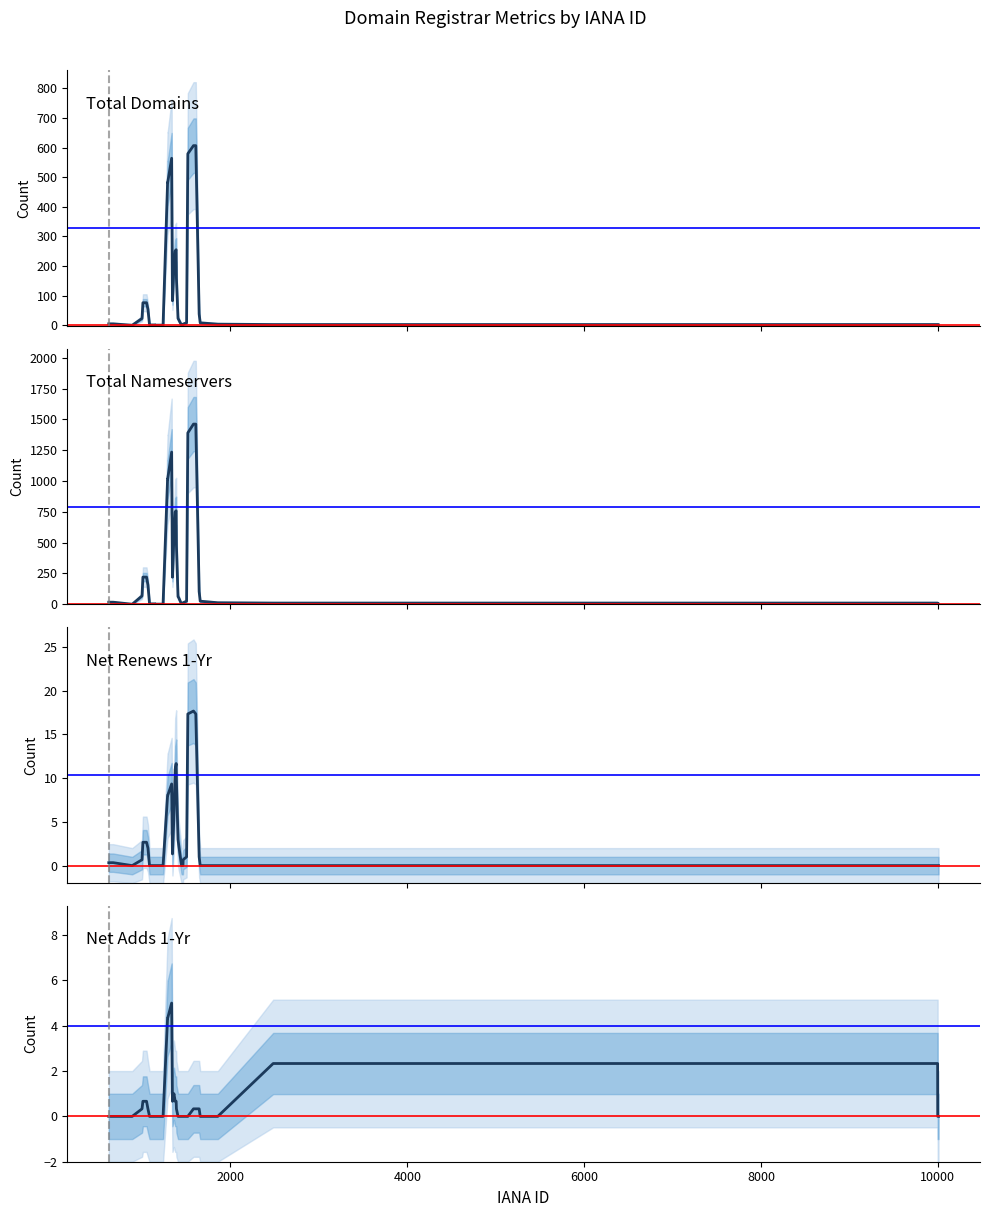

How many data points in Total Domains are less than 8?

20